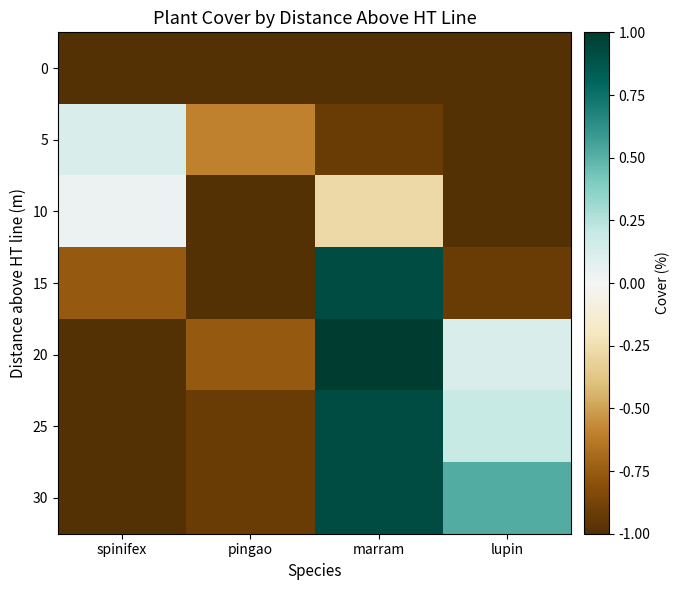

What is the smallest value displayed?

-1.0